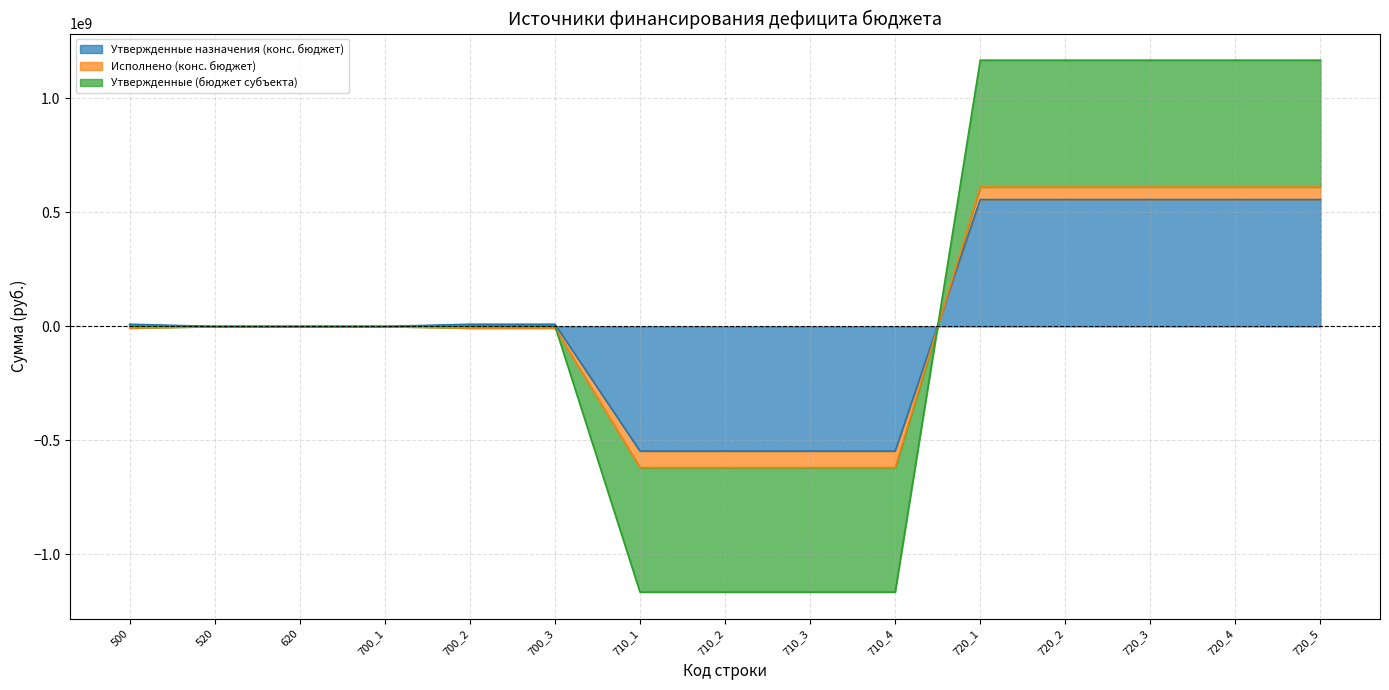

At which category is the sum across all series the highest?

720_1